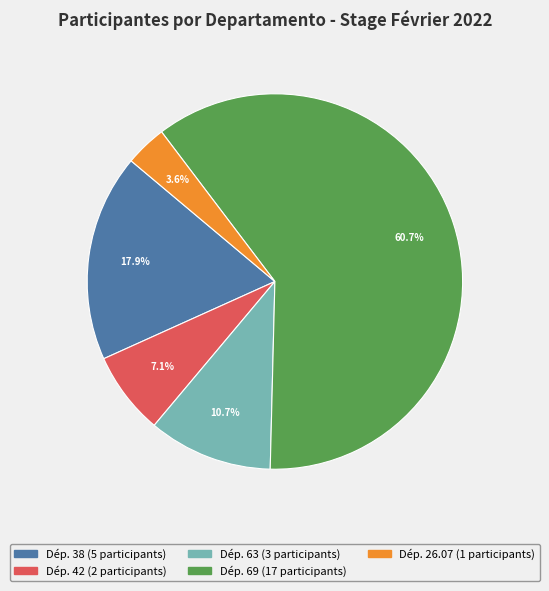

Is there a majority slice in this chart?

Yes